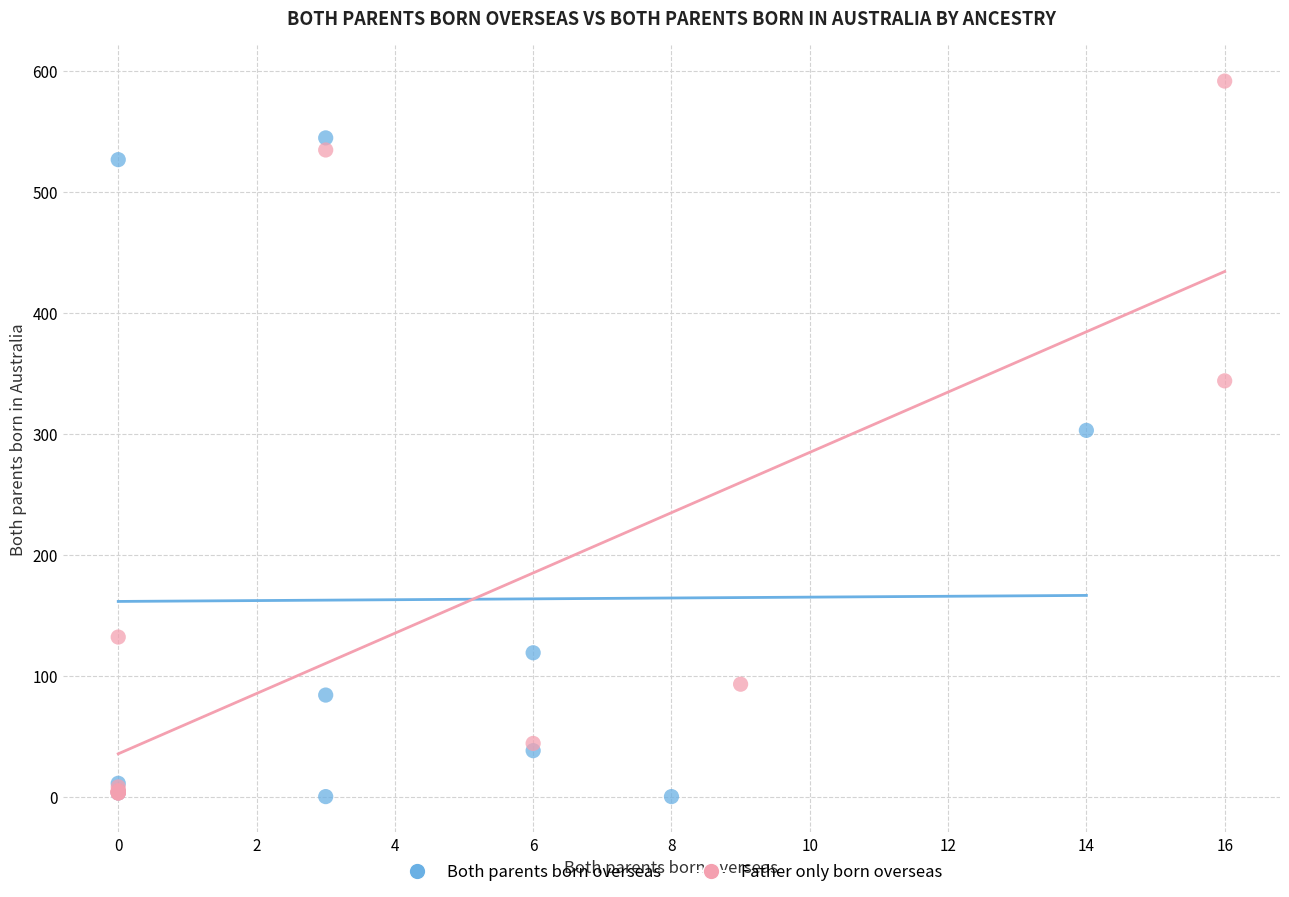

Which series has the largest Y range (max minus min)?

Father only born overseas